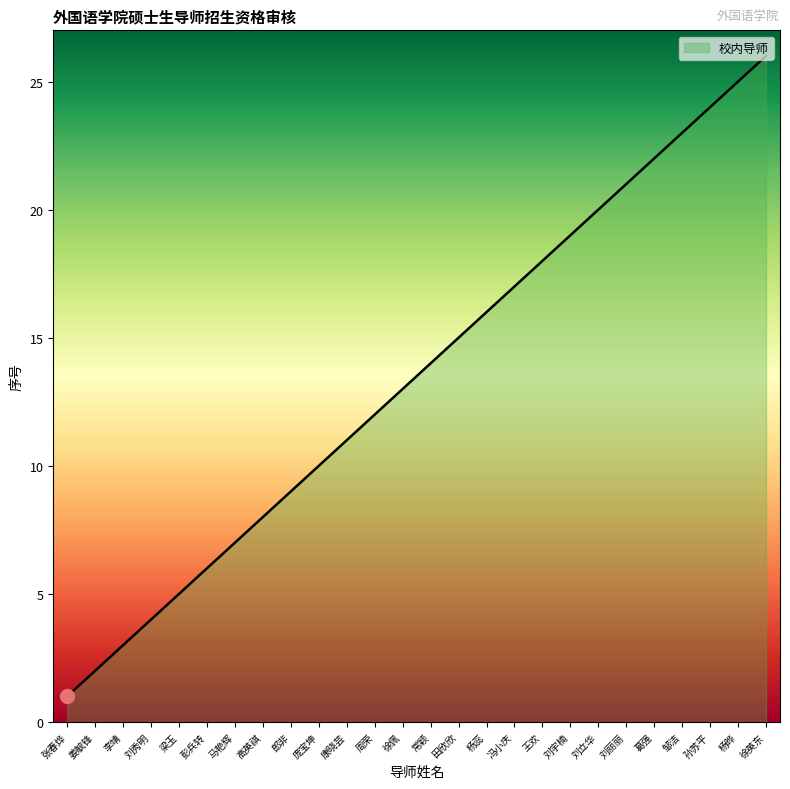

List the labels in order of value, smallest first.

张春烨, 姜毓锋, 李靖, 刘秀明, 梁玉, 彭兵转, 马艳辉, 高英祺, 郎非, 庞宝坤, 康晓芸, 周荣, 徐佩, 常颖, 田欣欣, 杨蕊, 冯小庆, 王欢, 刘宇楠, 刘立华, 刘丽丽, 葛强, 邹洁, 孙苏平, 杨晔, 徐英东